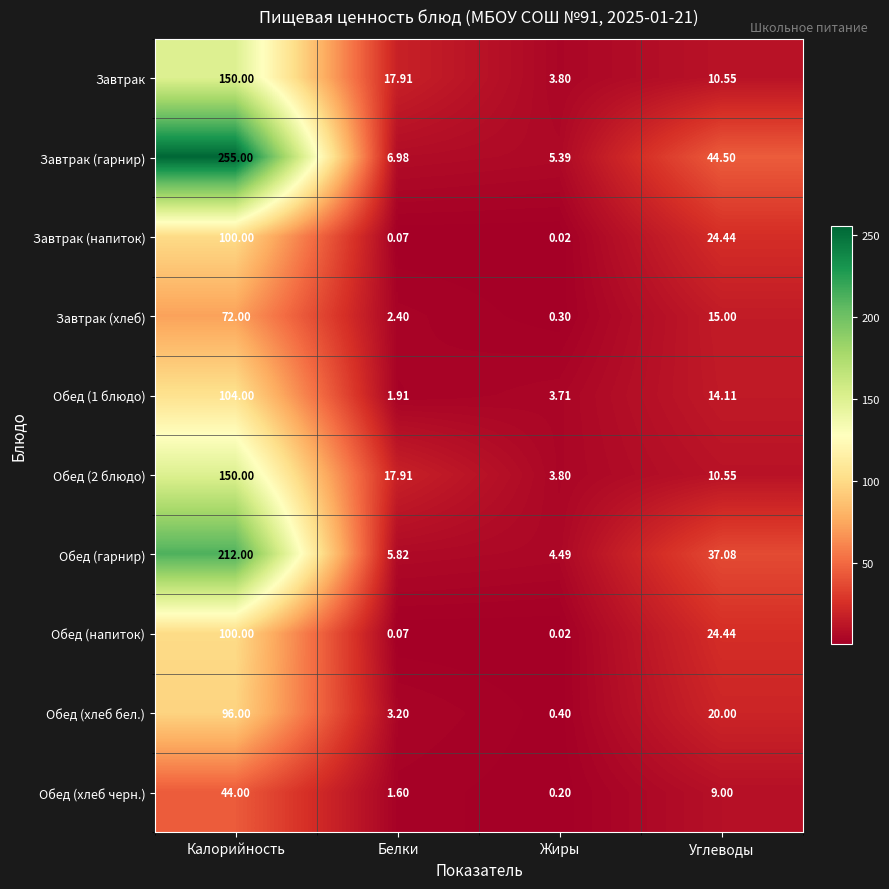

At which category does the chart reach its minimum across all series?

Жиры